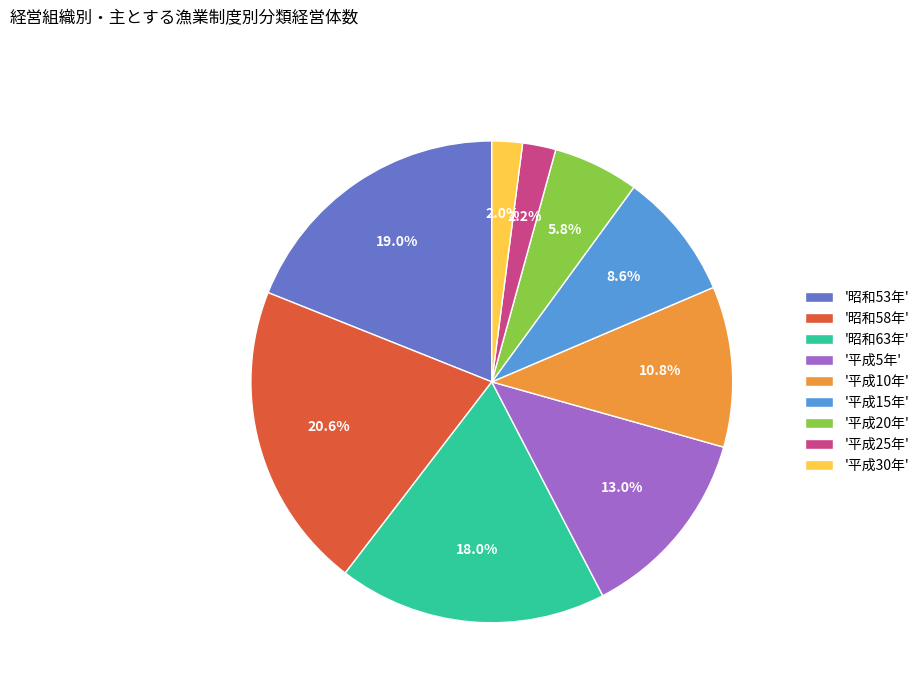

To the nearest percent, what is the average slice percentage?

11%